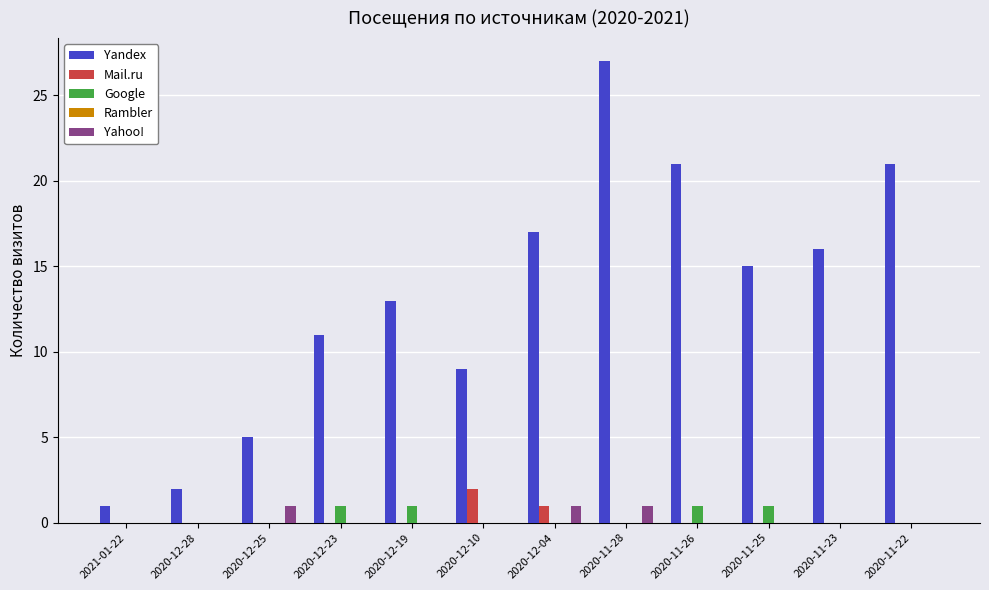

Which series has the largest total across all categories?

Yandex